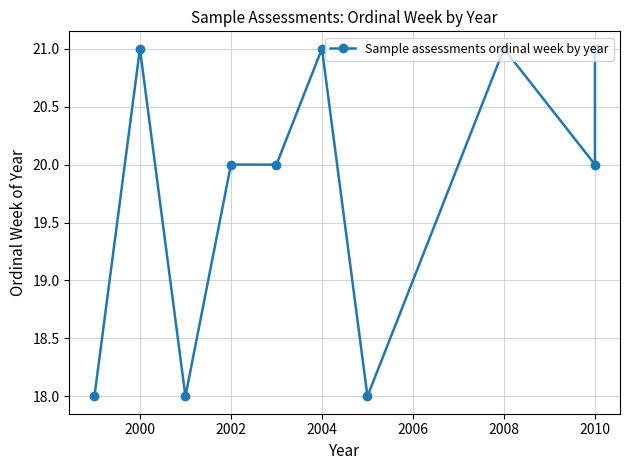

What is the smallest value displayed?

18